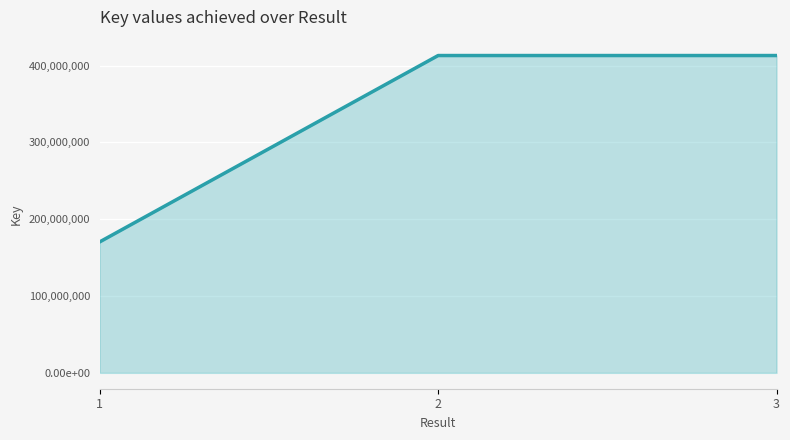

Is it true that the value at 3 is 234878581?

False